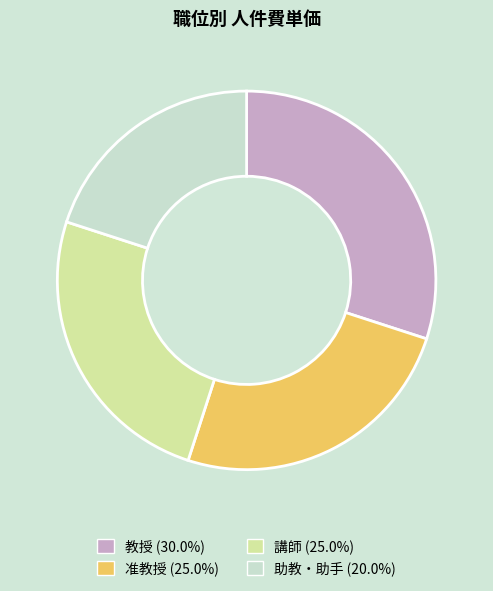

Which category has the smallest portion of the pie?

助教・助手